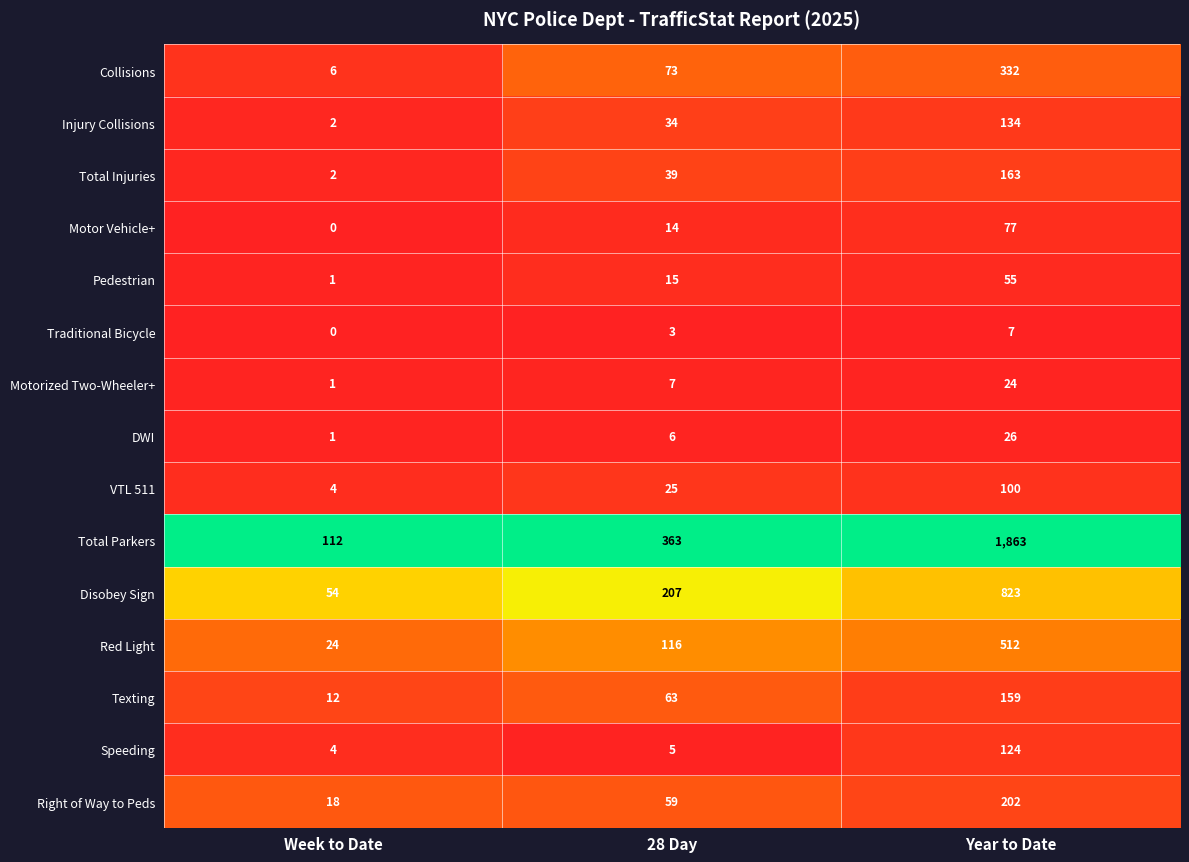

What is the average value of the DWI series?

11